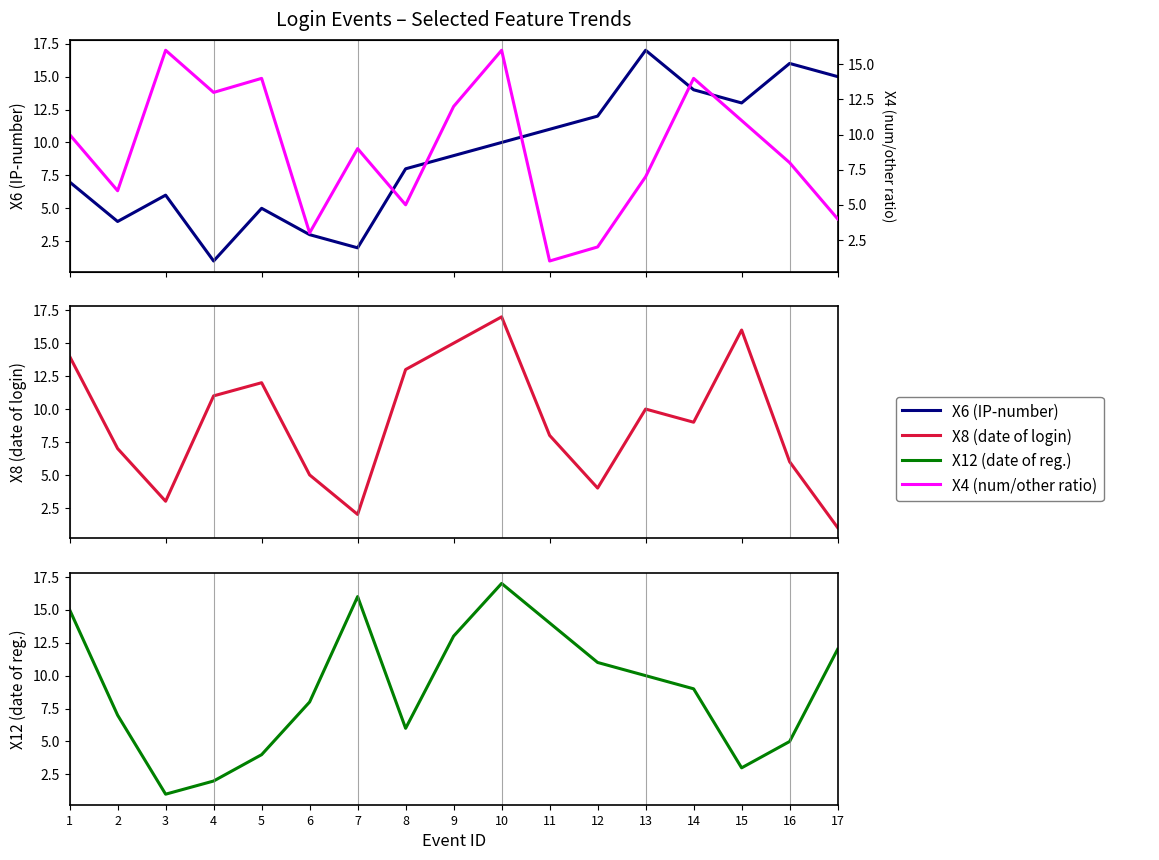

List the labels in order of X8 (date of login) value, largest first.

10, 15, 9, 1, 8, 5, 4, 13, 14, 11, 2, 16, 6, 12, 3, 7, 17